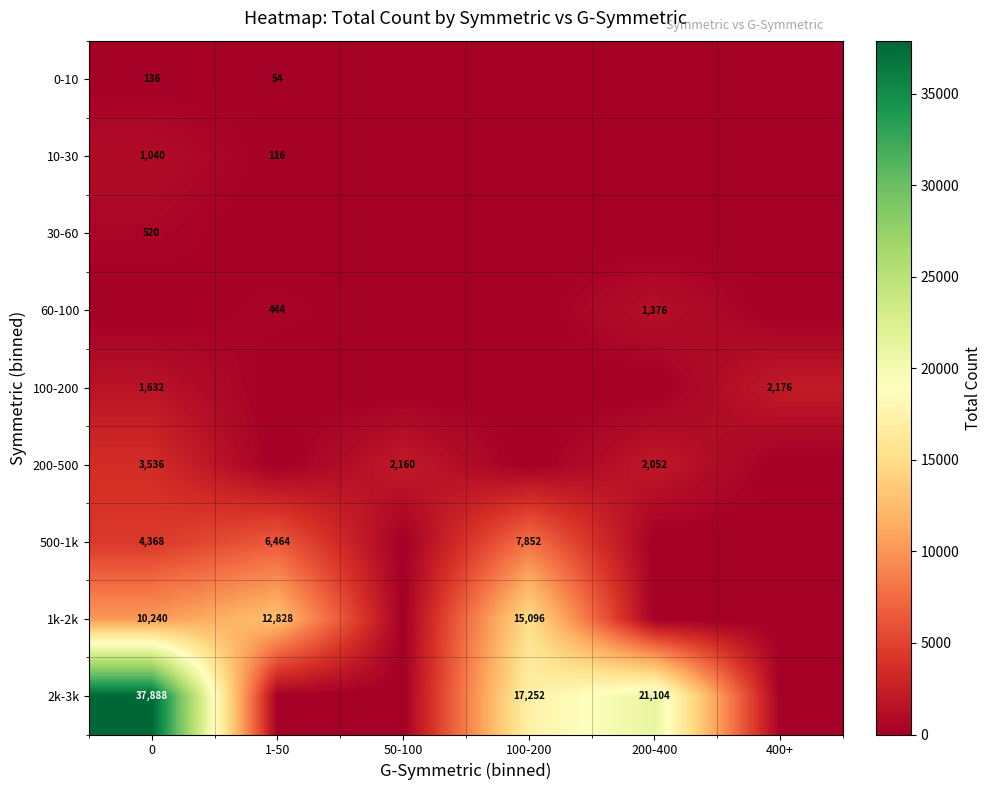

Is the value of 200-500 at 0 greater than the value of 10-30 at 0?

Yes